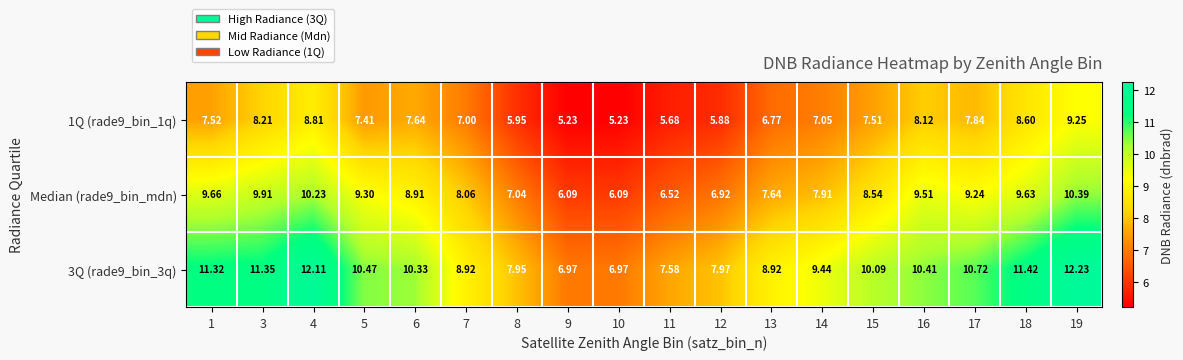

Rank the series by their average value, from highest to lowest.

3Q (rade9_bin_3q), Median (rade9_bin_mdn), 1Q (rade9_bin_1q)